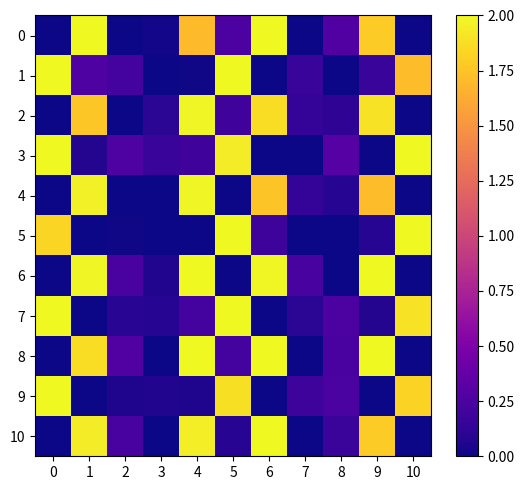

Which series has the largest range (max minus min)?

row_0